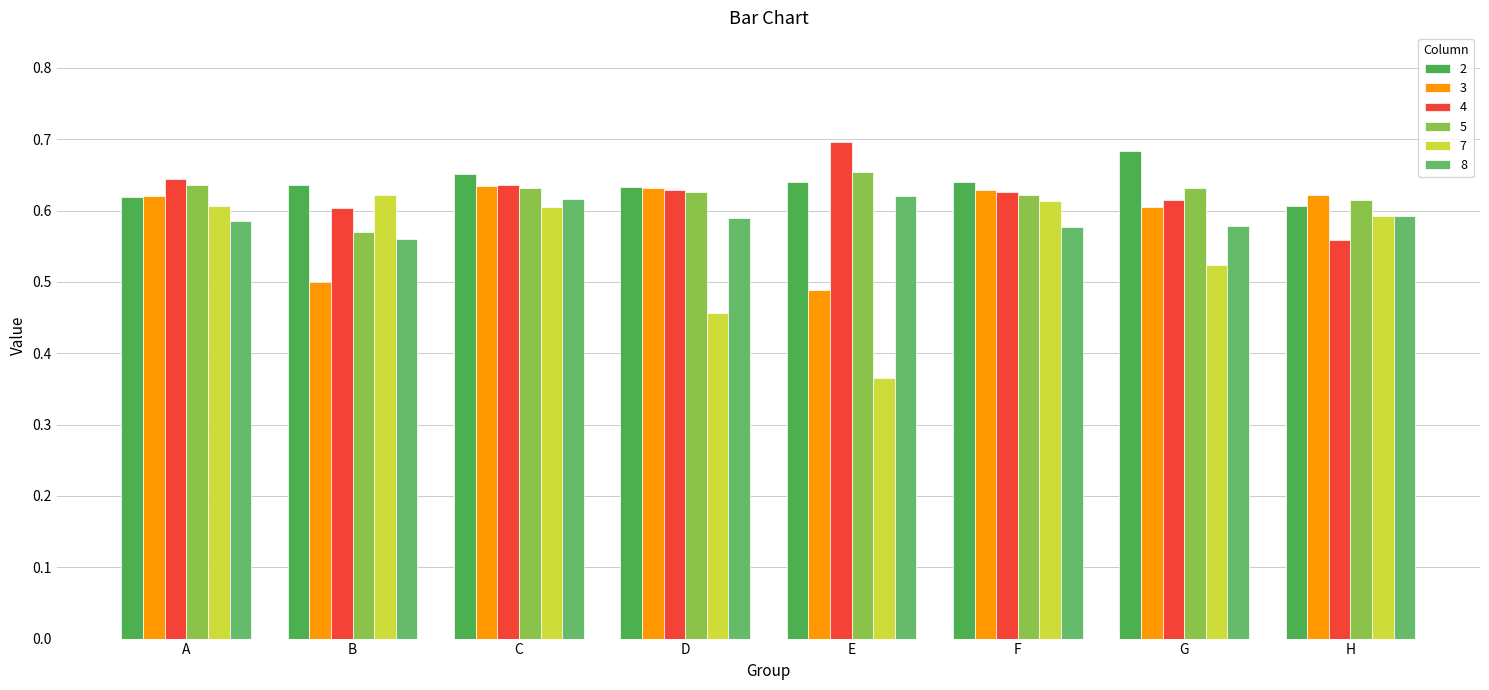

Reading right to left, what are all the values shown in this chart?

2: H=0.6	G=0.7	F=0.6	E=0.6	D=0.6	C=0.7	B=0.6	A=0.6
3: H=0.6	G=0.6	F=0.6	E=0.5	D=0.6	C=0.6	B=0.5	A=0.6
4: H=0.6	G=0.6	F=0.6	E=0.7	D=0.6	C=0.6	B=0.6	A=0.6
5: H=0.6	G=0.6	F=0.6	E=0.7	D=0.6	C=0.6	B=0.6	A=0.6
7: H=0.6	G=0.5	F=0.6	E=0.4	D=0.5	C=0.6	B=0.6	A=0.6
8: H=0.6	G=0.6	F=0.6	E=0.6	D=0.6	C=0.6	B=0.6	A=0.6